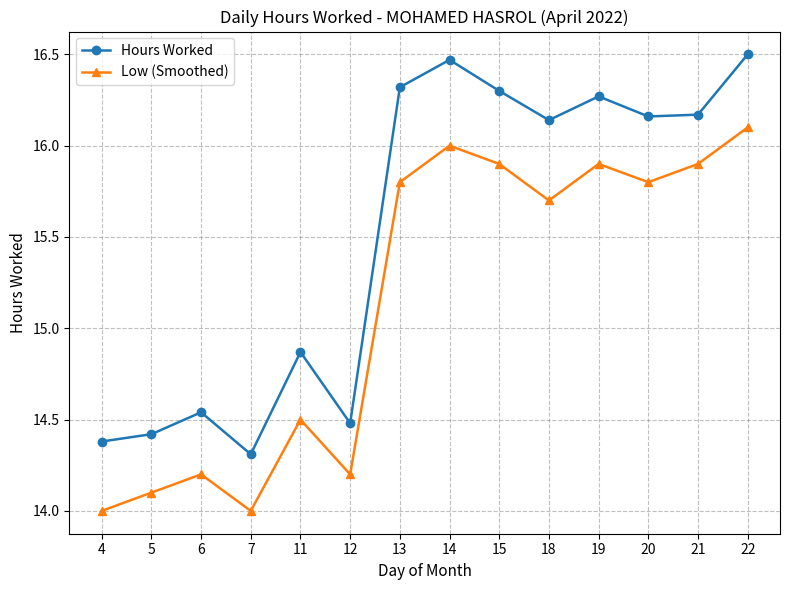

How many lines are shown in the chart?

2